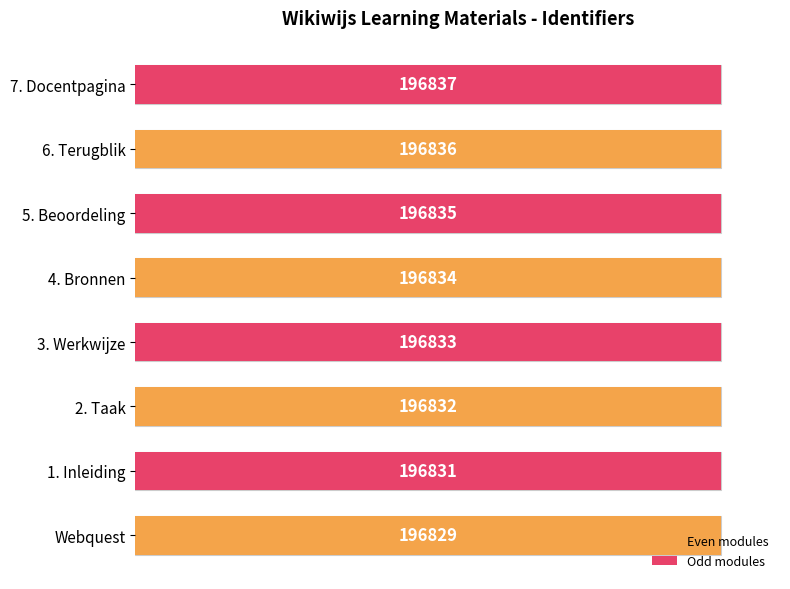

At which category does the chart reach its peak across all series?

7. Docentpagina